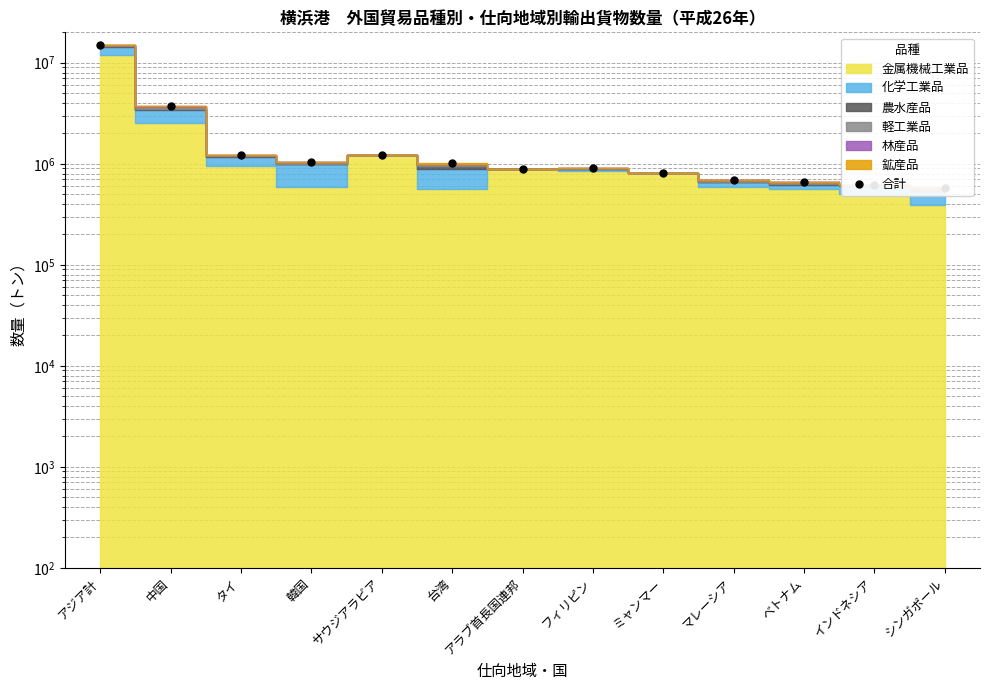

What is the label of the 9th point from the left?

ミャンマー